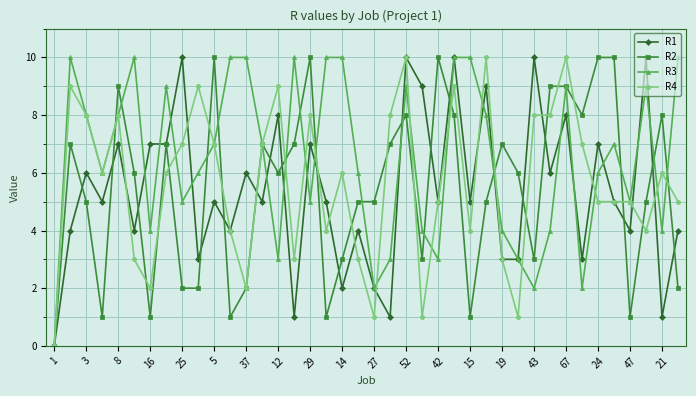

Which series has the largest total across all categories?

R3